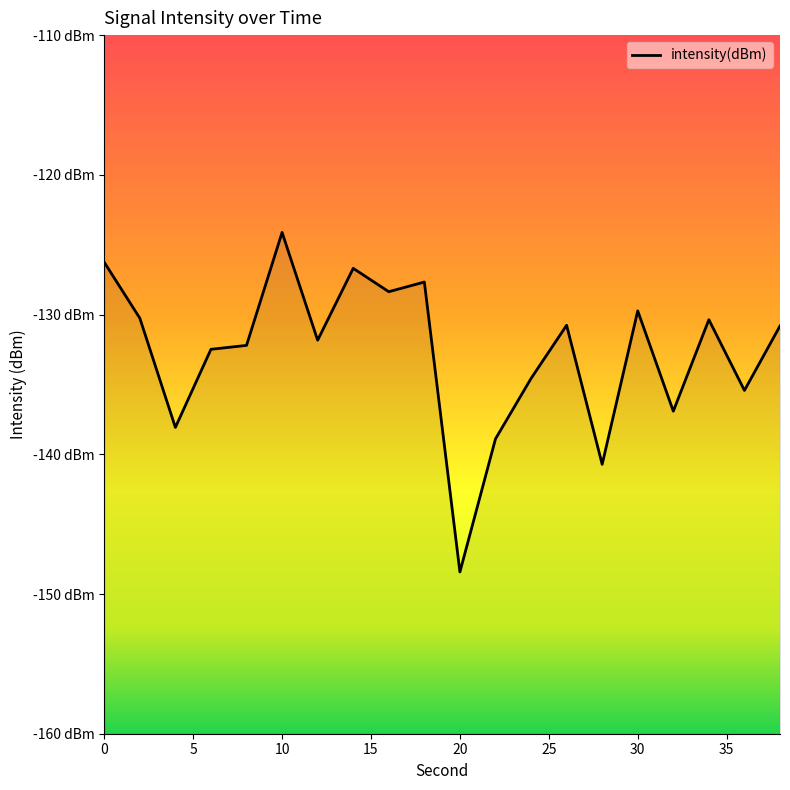

Which label corresponds to the largest value in the chart?

10